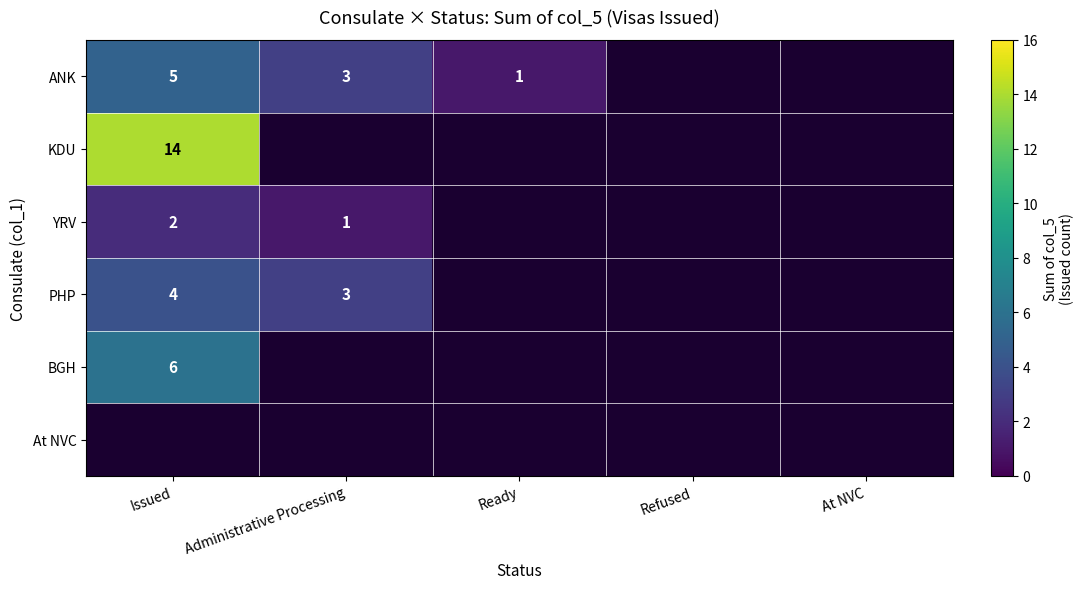

The PHP series shows 3 at Administrative Processing. True or false?

True